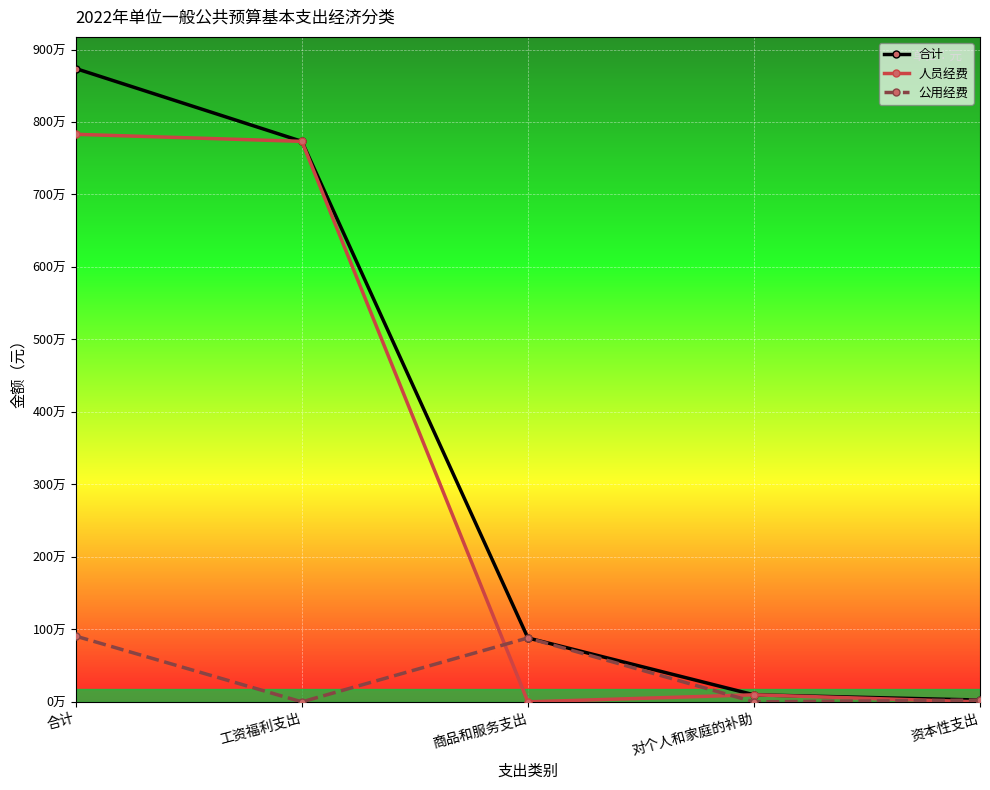

Is this an area chart (filled region under the line)?

No